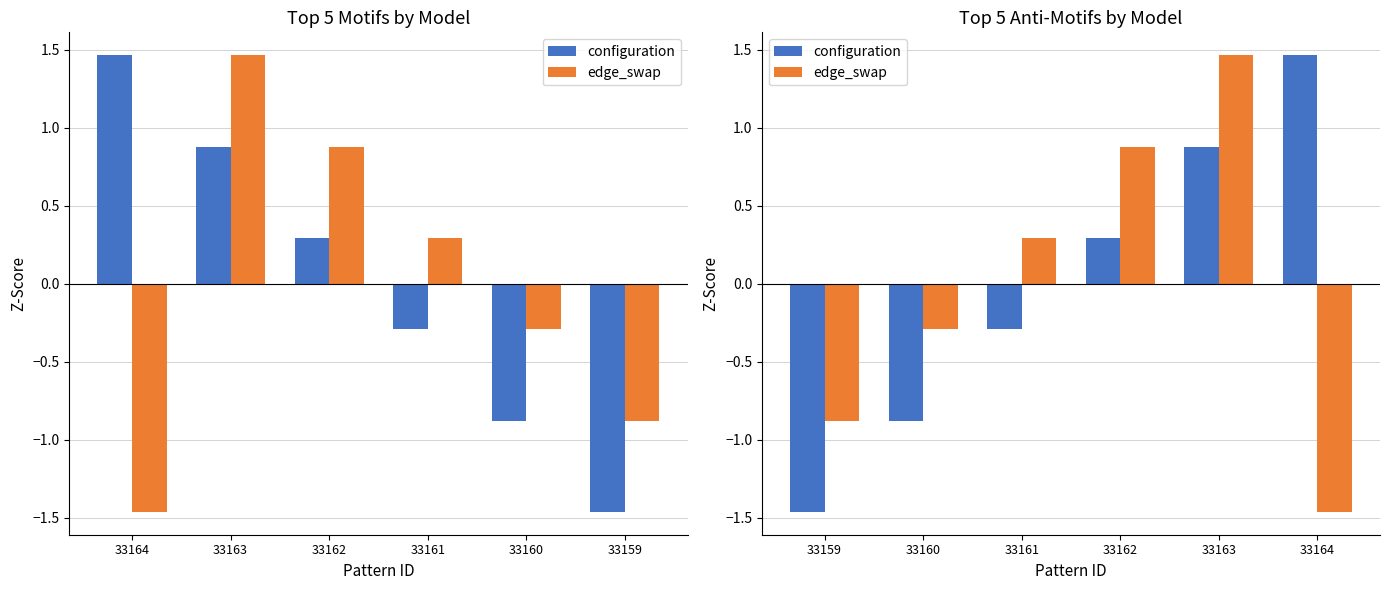

At how many categories does at least one series exceed 0?

4